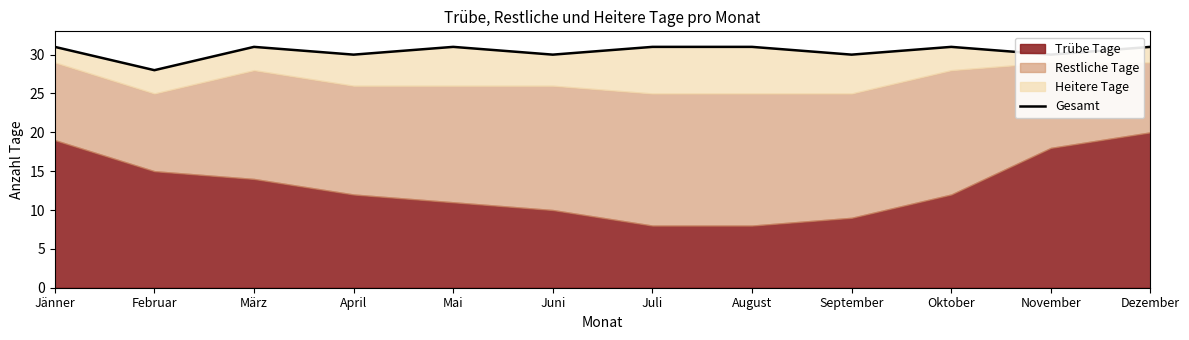

True or false: the data shows 28 at Februar.

True